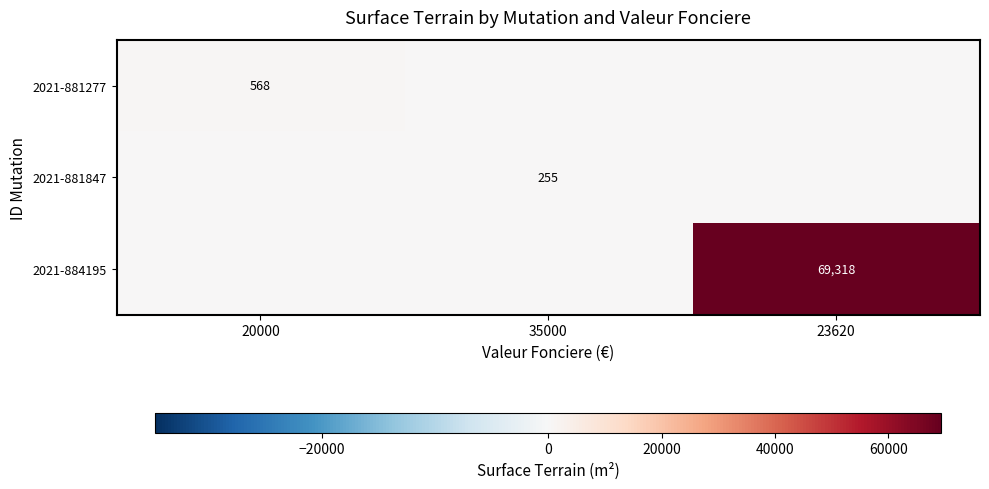

The value of 2021-881277 at 20000 is 568. True or false?

True